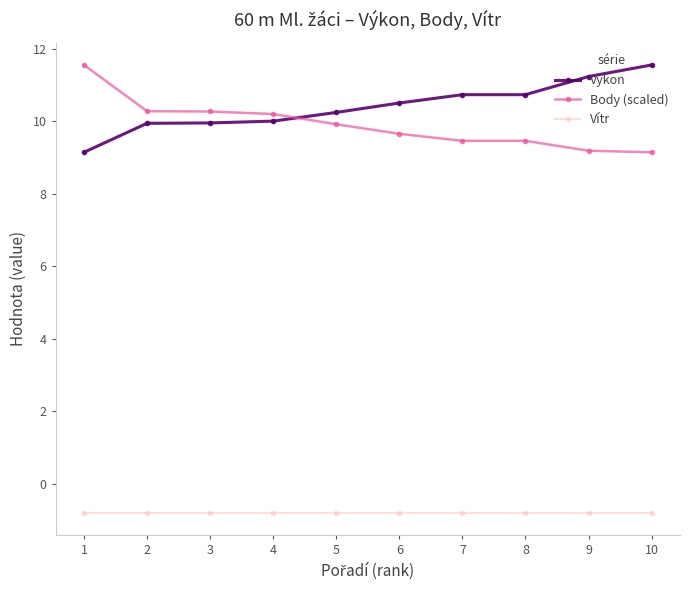

The Vítr series shows -0.8 at 1. True or false?

True